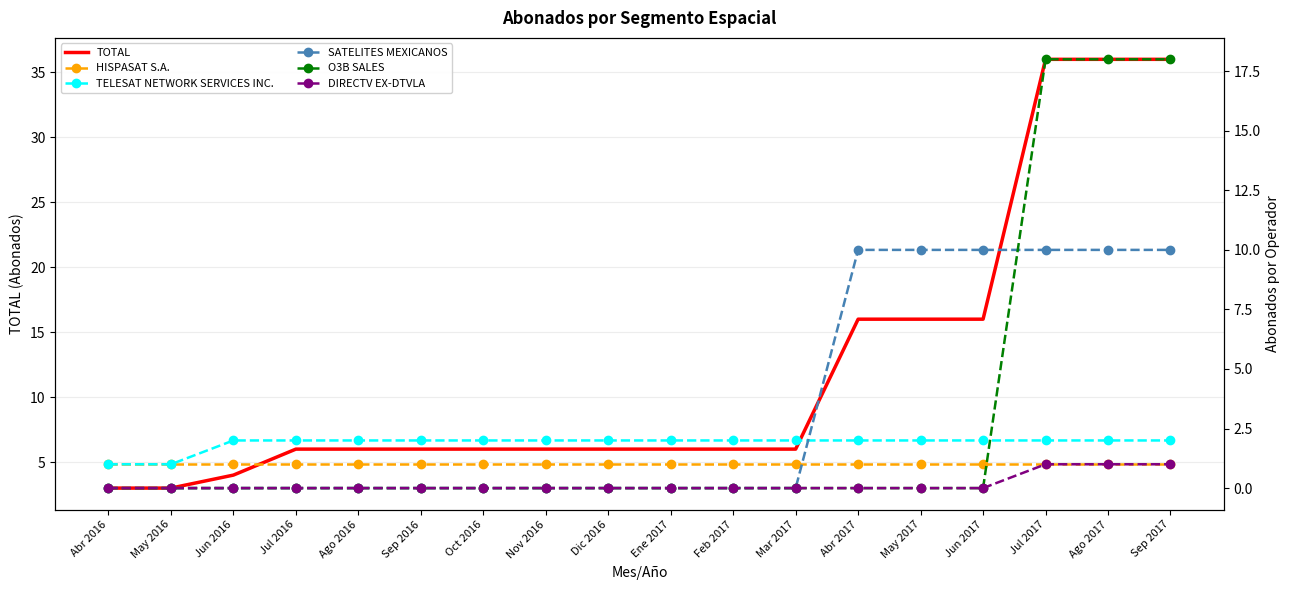

Rank the categories by TELESAT NETWORK SERVICES INC. value from highest to lowest.

Jun 2016, Jul 2016, Ago 2016, Sep 2016, Oct 2016, Nov 2016, Dic 2016, Ene 2017, Feb 2017, Mar 2017, Abr 2017, May 2017, Jun 2017, Jul 2017, Ago 2017, Sep 2017, Abr 2016, May 2016